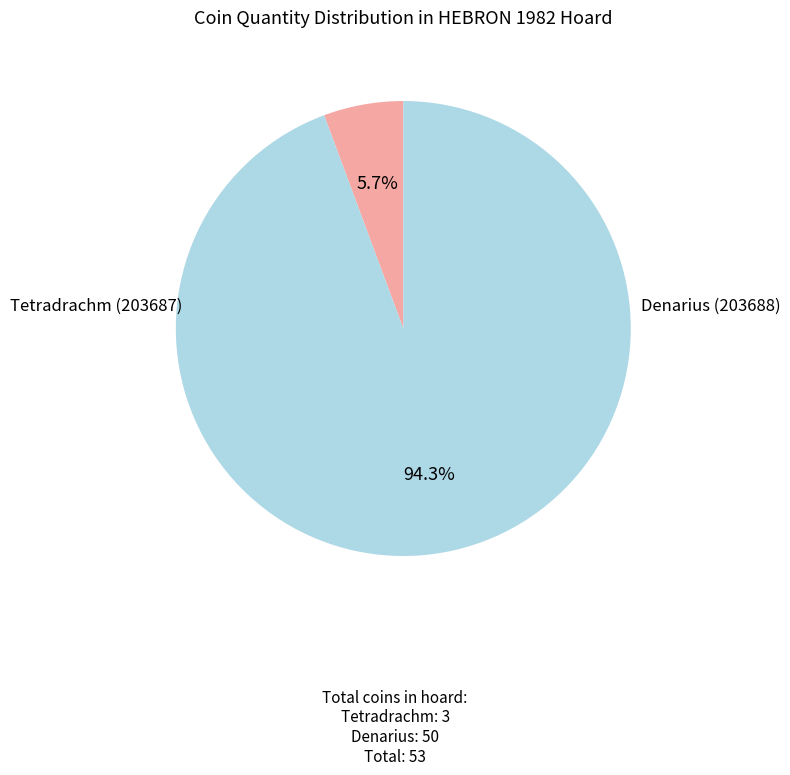

Does any single category account for the majority?

Yes